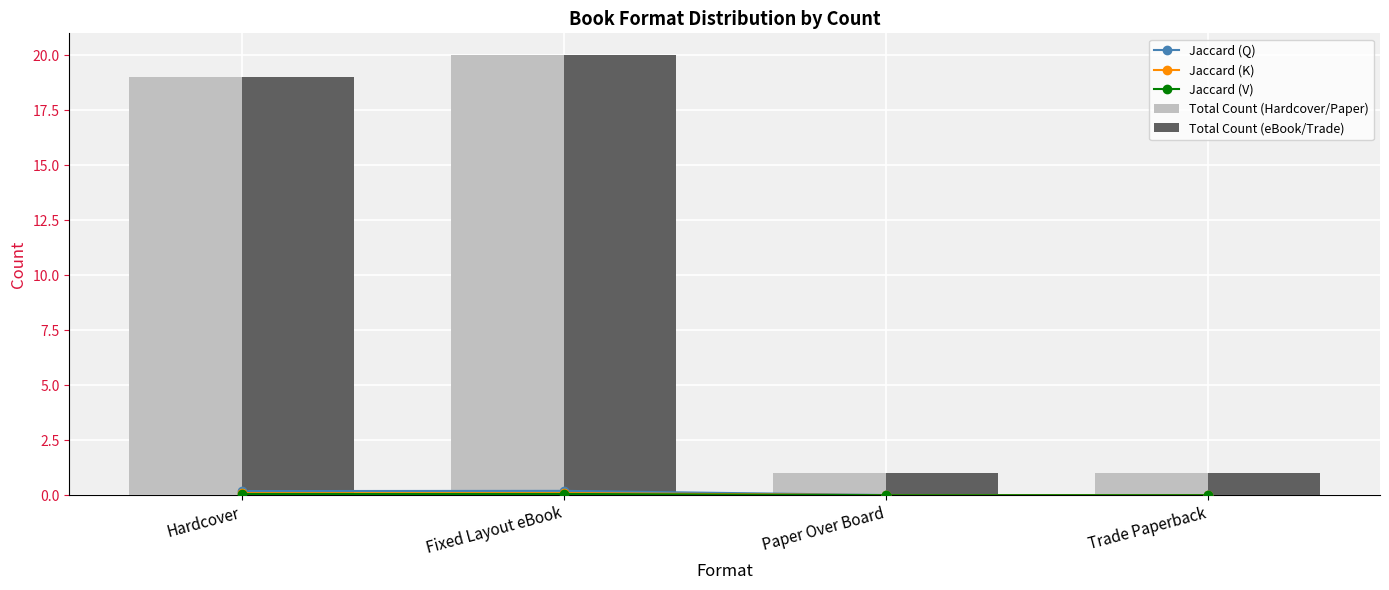

What position from the right is Trade Paperback?

1